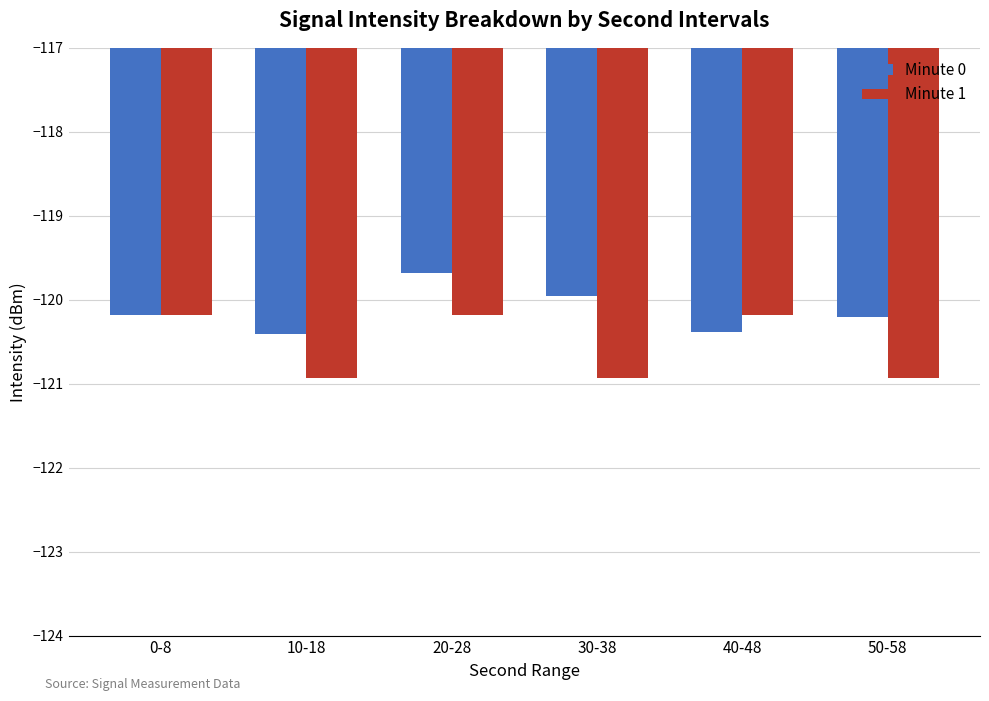

What is the label of the 2nd bar from the left?

10-18